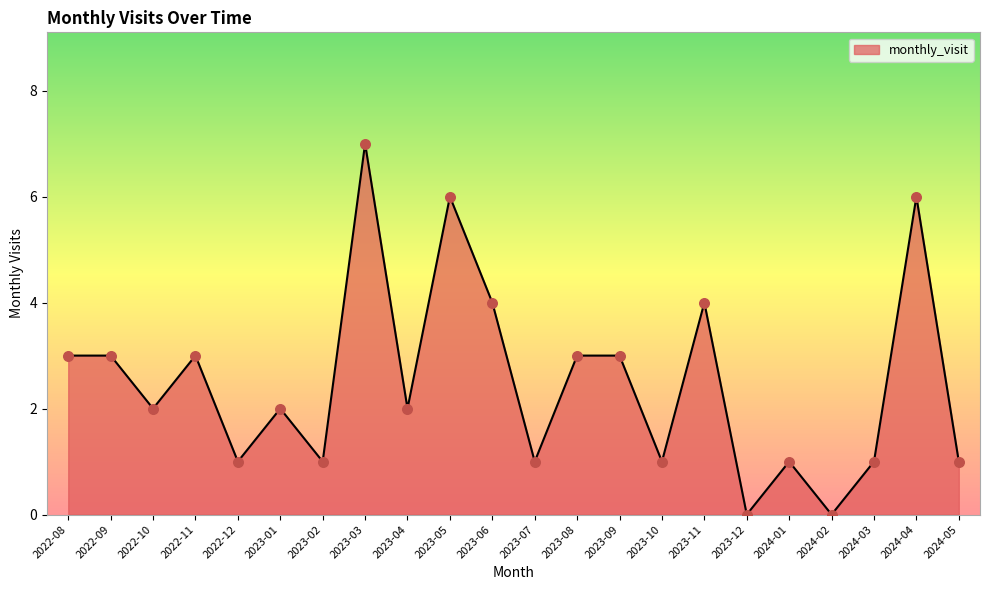

Which has a higher value, 2023-08 or 2023-03?

2023-03